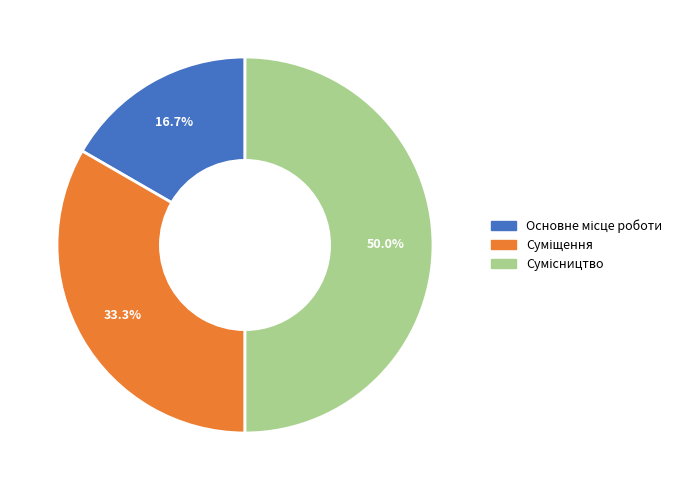

How many slices are in this pie chart?

3